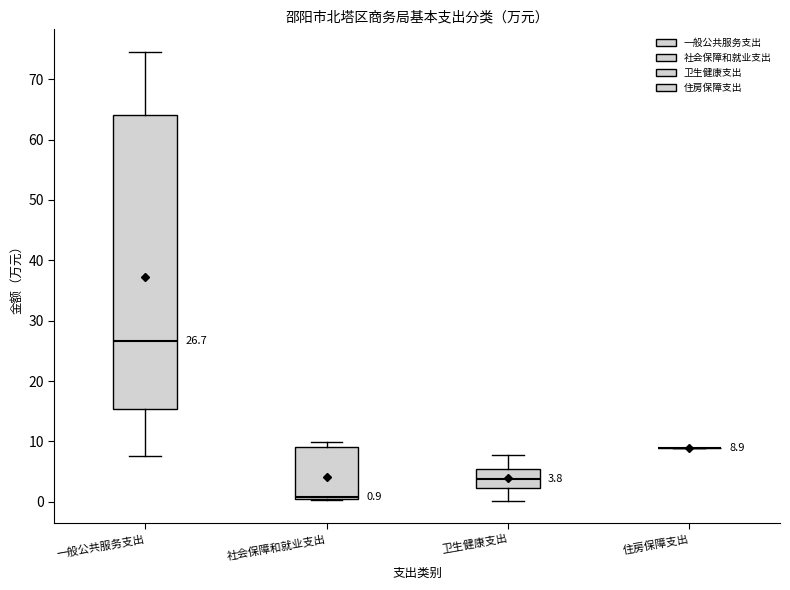

Comparing the boxes themselves (not the whiskers), which one is the tallest?

一般公共服务支出